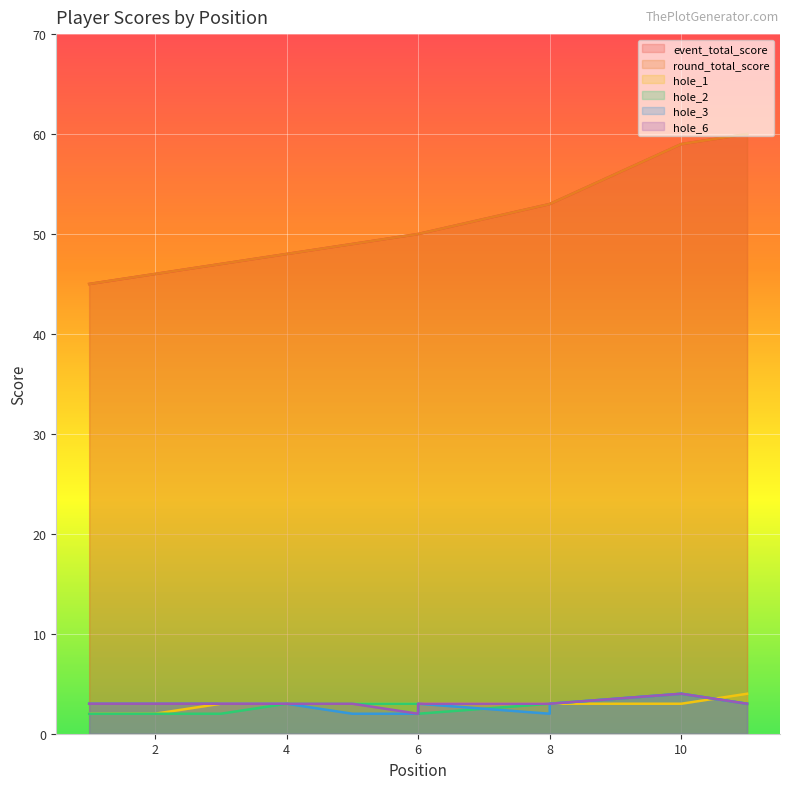

What is the maximum value shown in the chart?

60